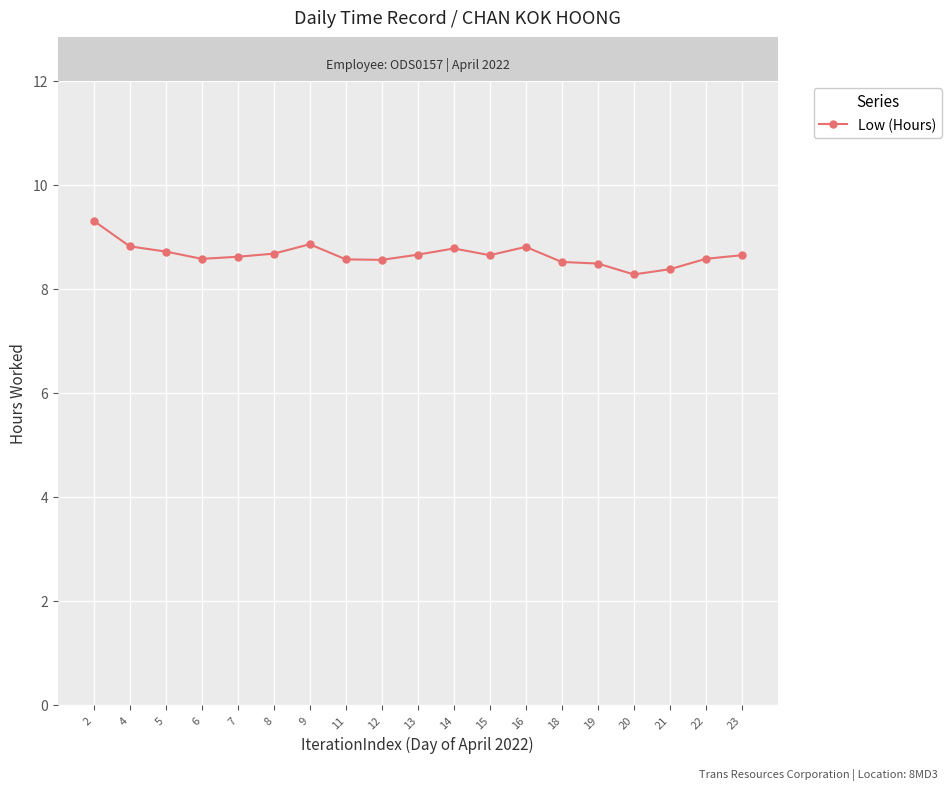

Is it true that the value at 23 is 11.4?

False